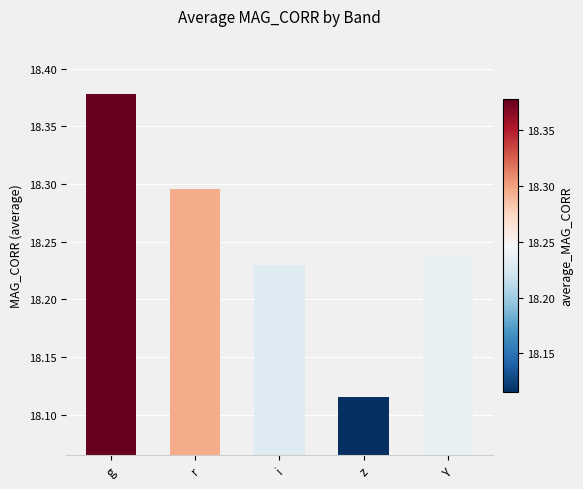

True or false: the data shows 29.2 at r.

False